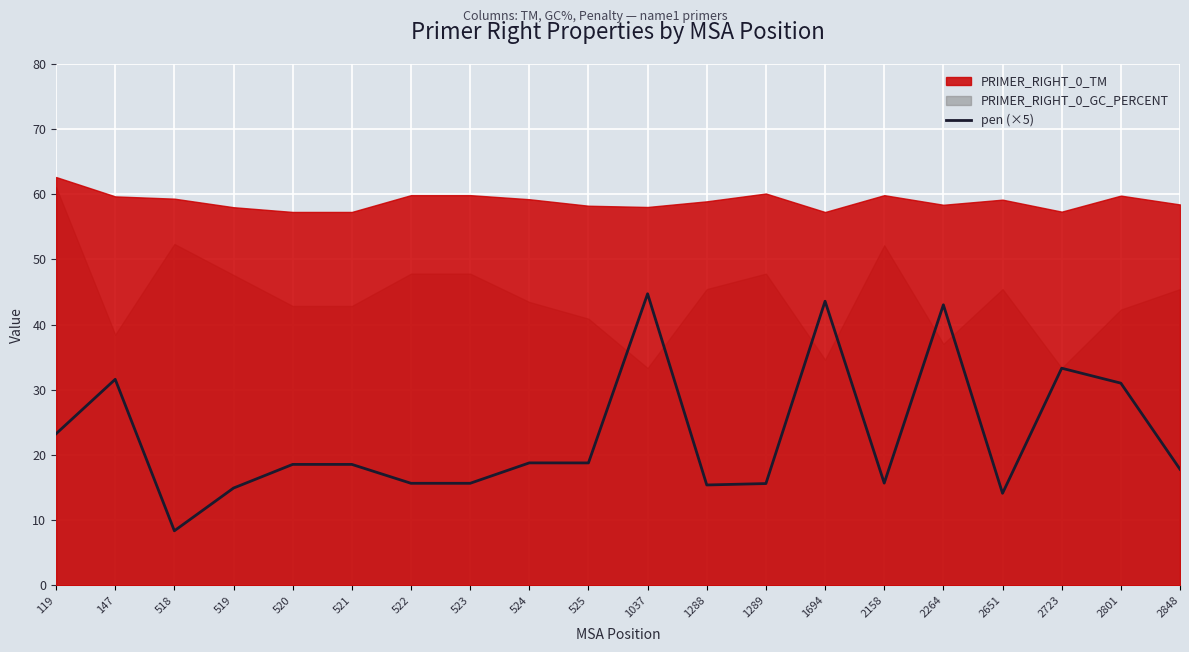

How many points are lower than both their immediate neighbors (excluding endpoints)?

5